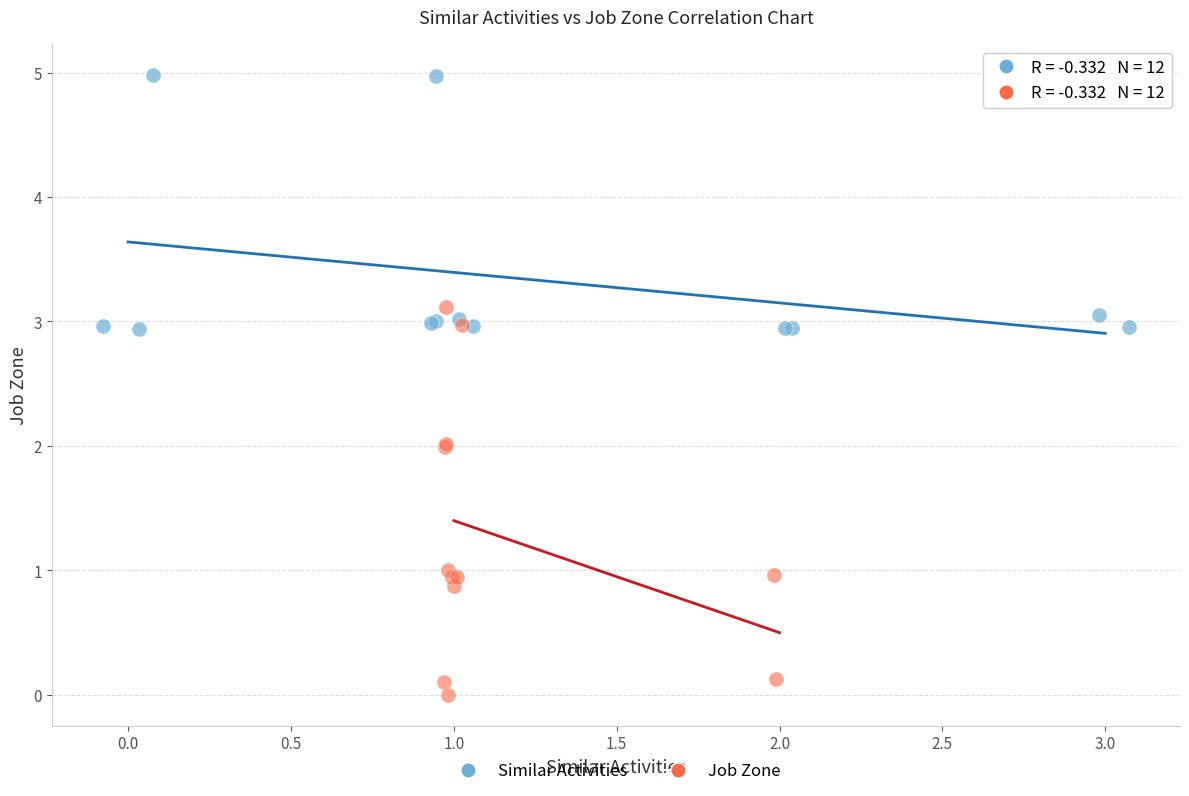

Which series has the widest spread of Y values?

Job Zone